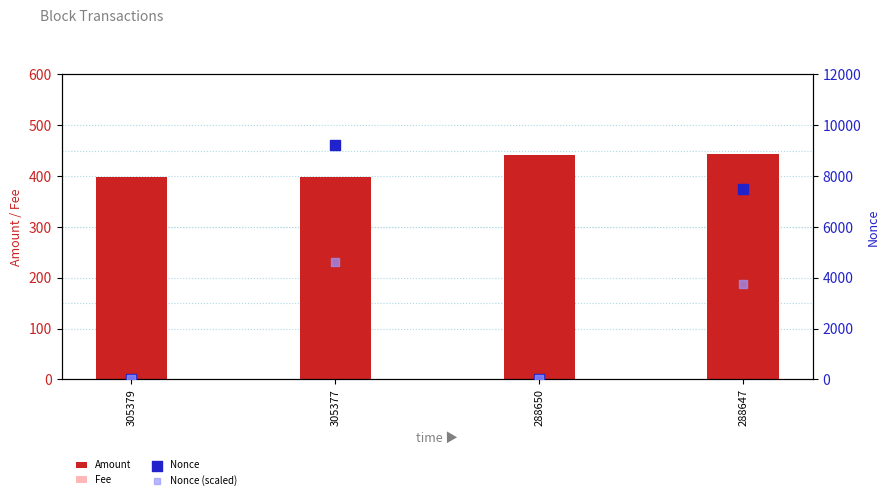

What is the total value across all series at 288647?

11685.5